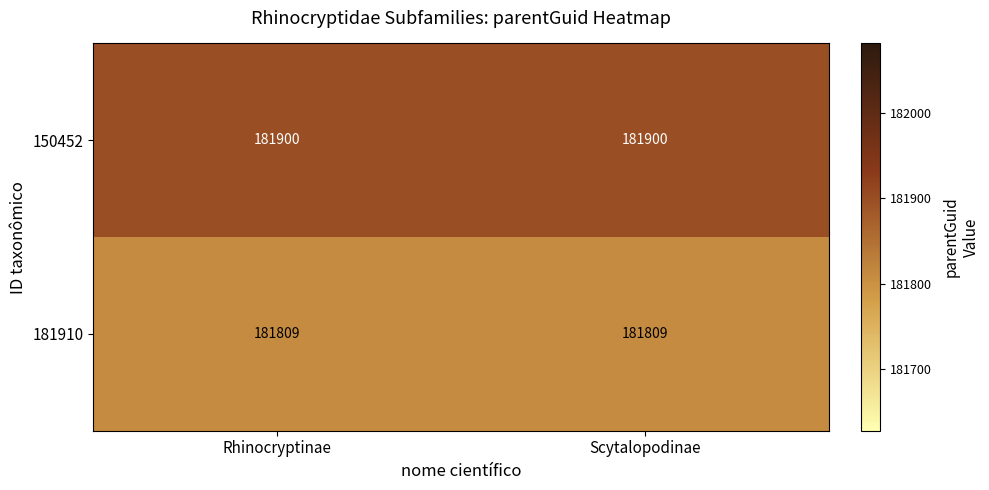

What is the approximate value of 150452 at Rhinocryptinae?

181900